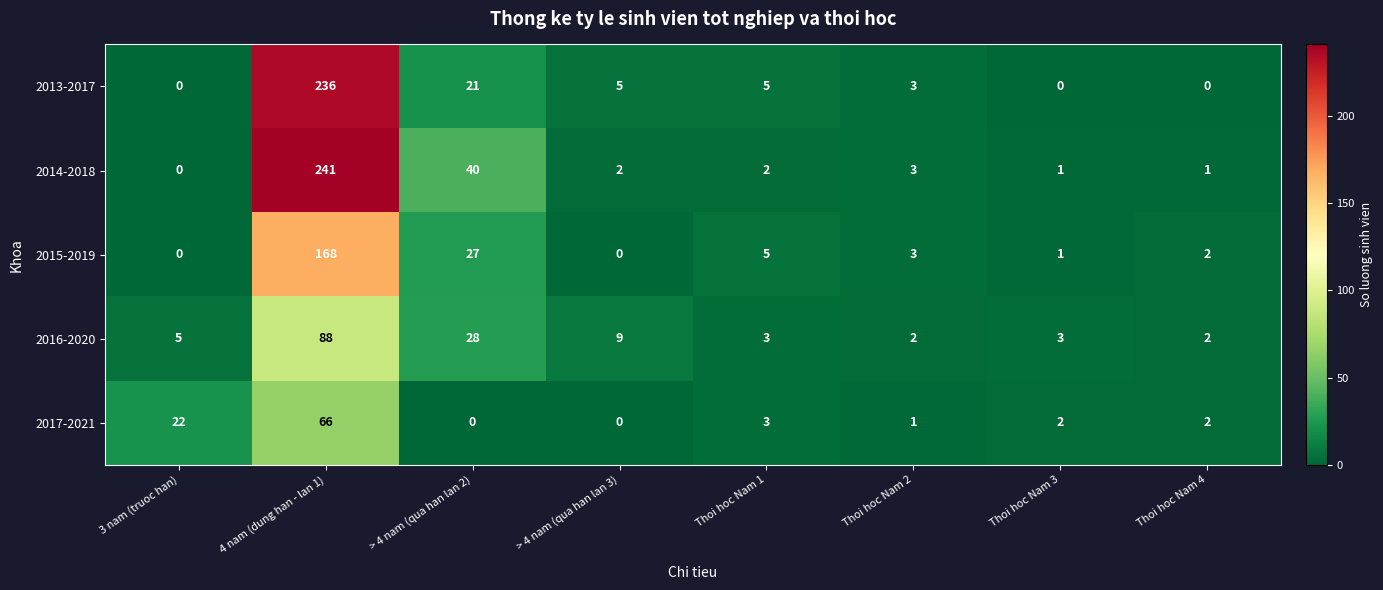

Which label corresponds to the largest value in the chart?

4 nam (dung han - lan 1)